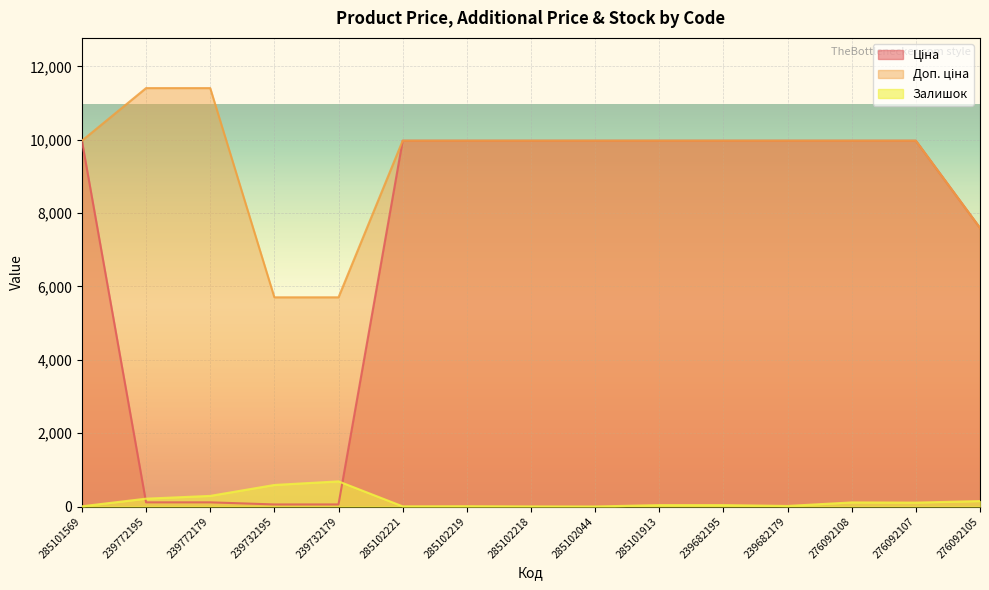

What is the minimum value shown in the chart?

1.0